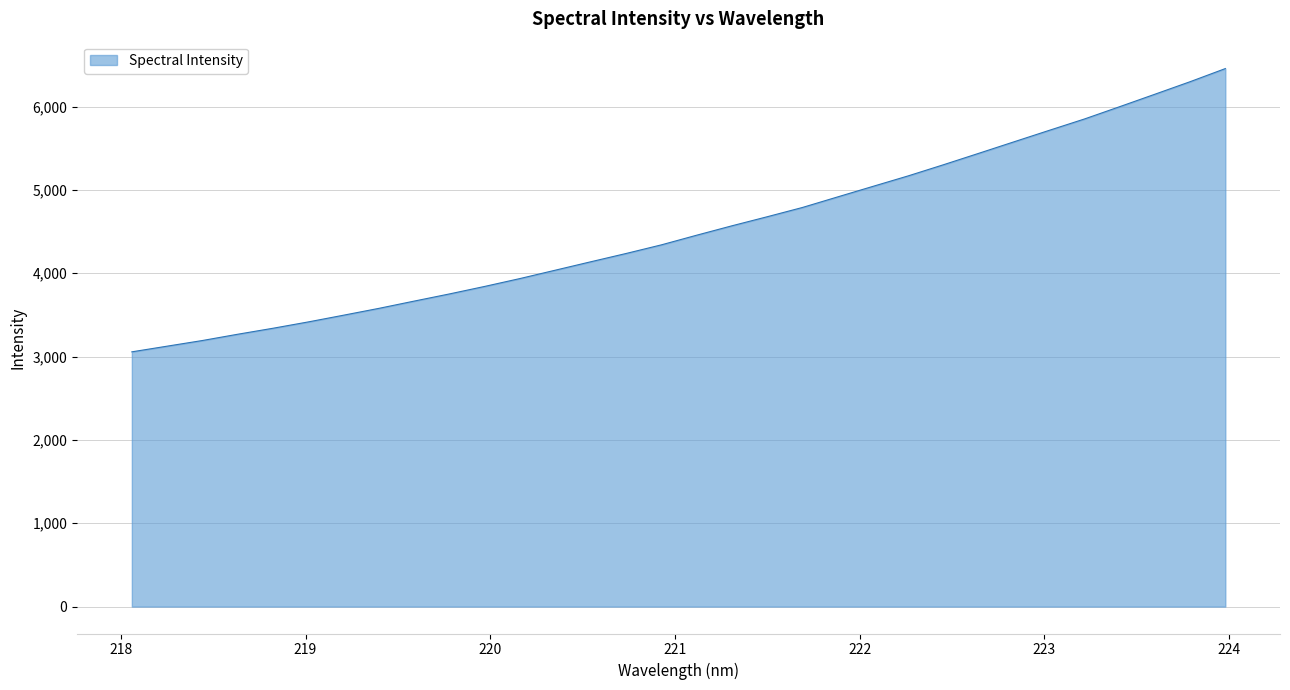

What is the greatest value displayed?

6456.7